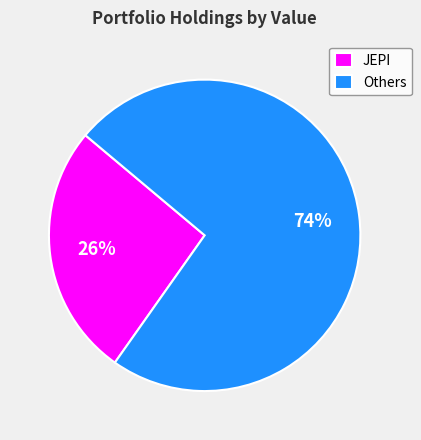

Combined, do Others and JEPI account for over 50%?

Yes